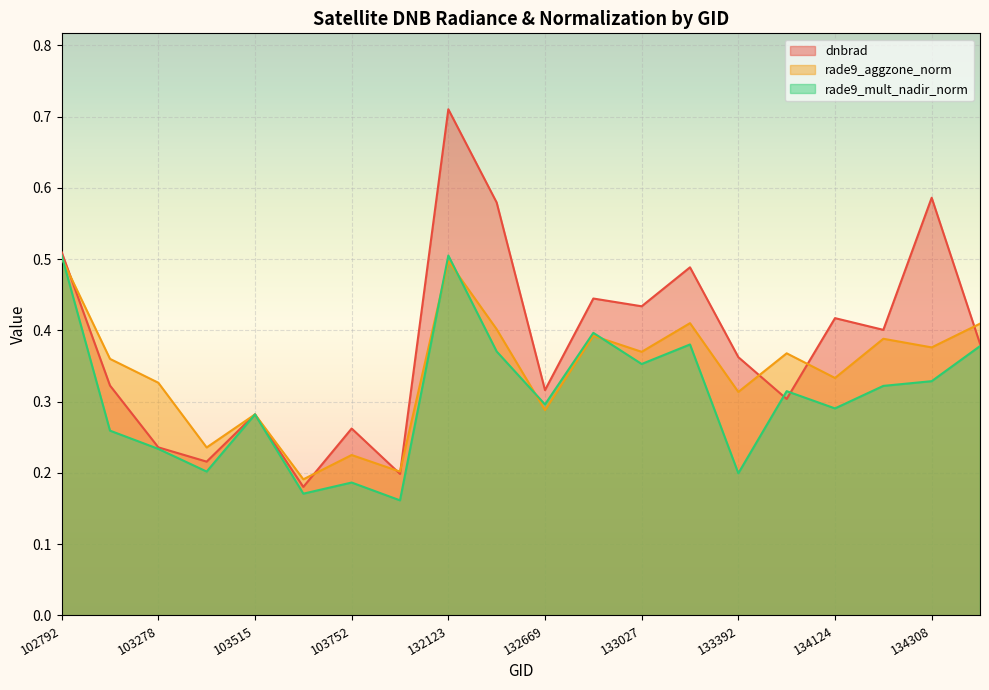

Reading left to right, transcribe all the data shown in this chart.

dnbrad: 0.5	0.3	0.2	0.2	0.3	0.2	0.3	0.2	0.7	0.6	0.3	0.4	0.4	0.5	0.4	0.3	0.4	0.4	0.6	0.4
rade9_aggzone_norm: 0.5	0.4	0.3	0.2	0.3	0.2	0.2	0.2	0.5	0.4	0.3	0.4	0.4	0.4	0.3	0.4	0.3	0.4	0.4	0.4
rade9_mult_nadir_norm: 0.5	0.3	0.2	0.2	0.3	0.2	0.2	0.2	0.5	0.4	0.3	0.4	0.4	0.4	0.2	0.3	0.3	0.3	0.3	0.4